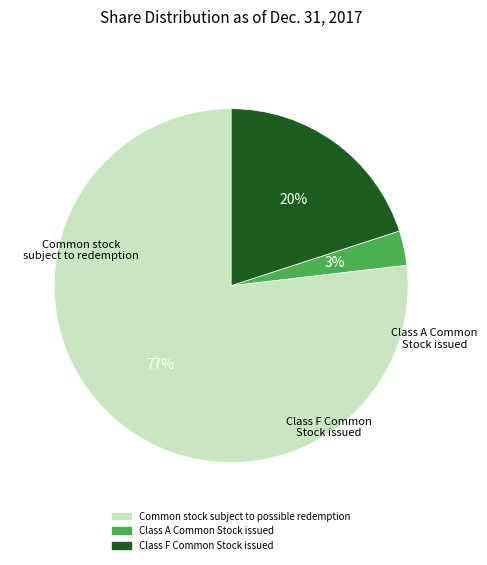

How many segments does this pie chart have?

3